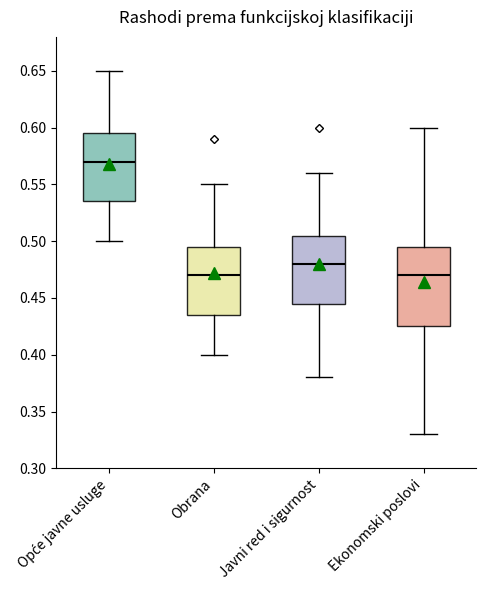

Comparing the boxes themselves (not the whiskers), which one is the tallest?

Ekonomski poslovi